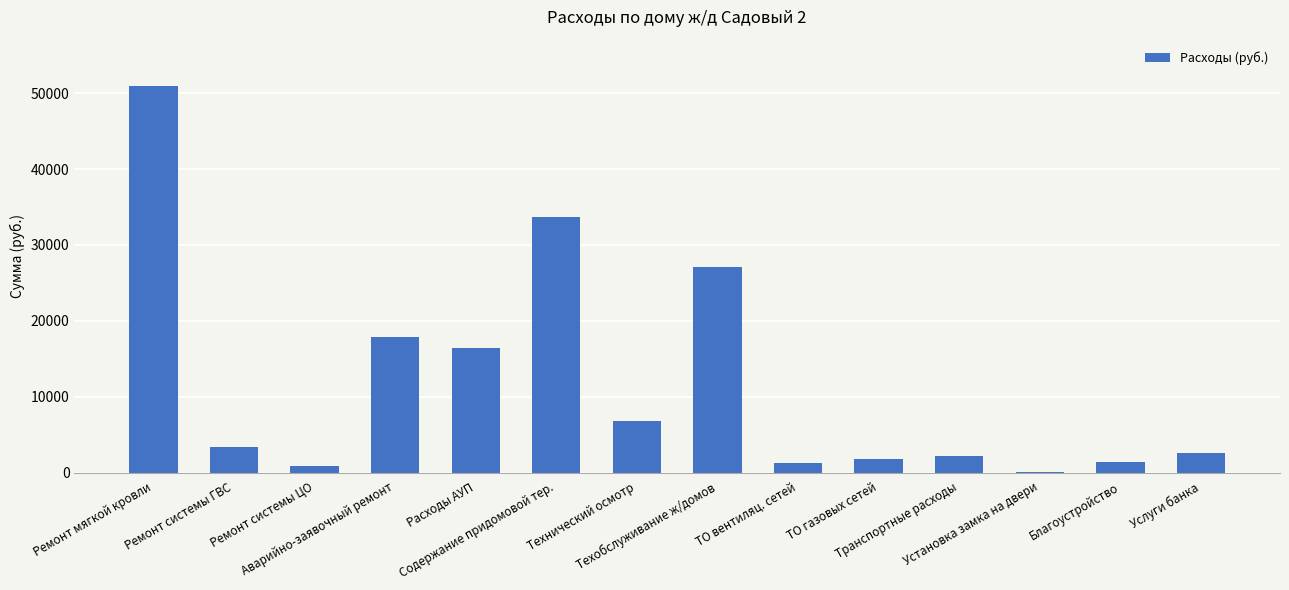

True or false: the data shows 50926.2 at Ремонт мягкой кровли.

True